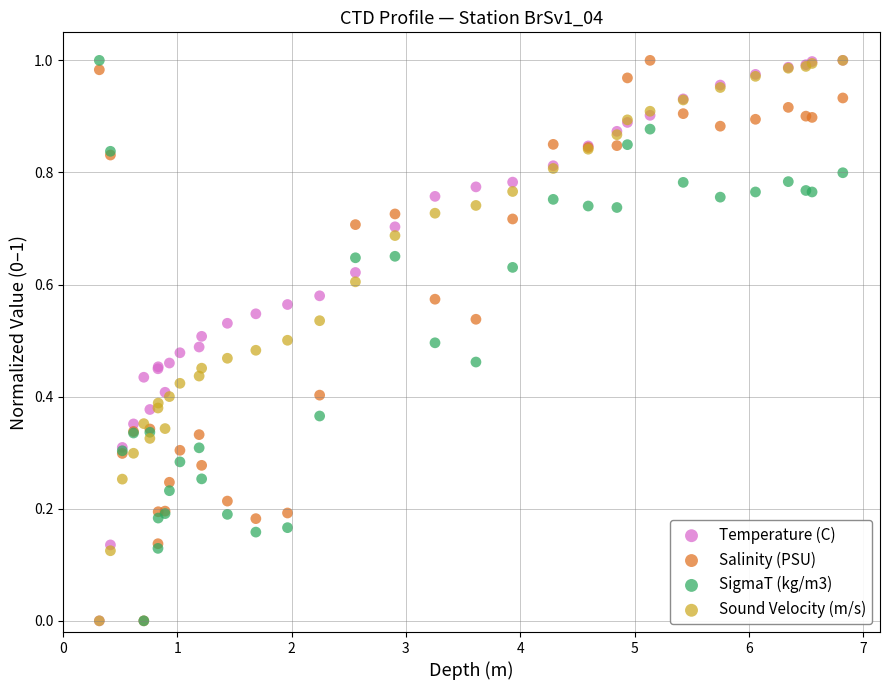

What are all the series names shown in the legend?

Temperature (C), Salinity (PSU), SigmaT (kg/m3), Sound Velocity (m/s)